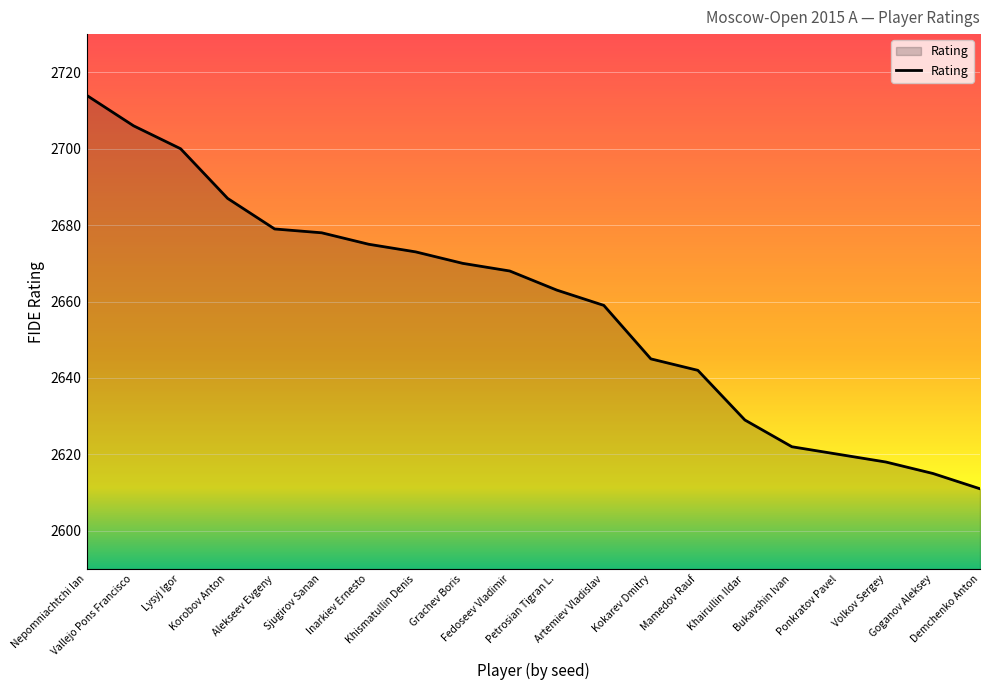

At which category does the chart reach its minimum across all series?

Demchenko Anton